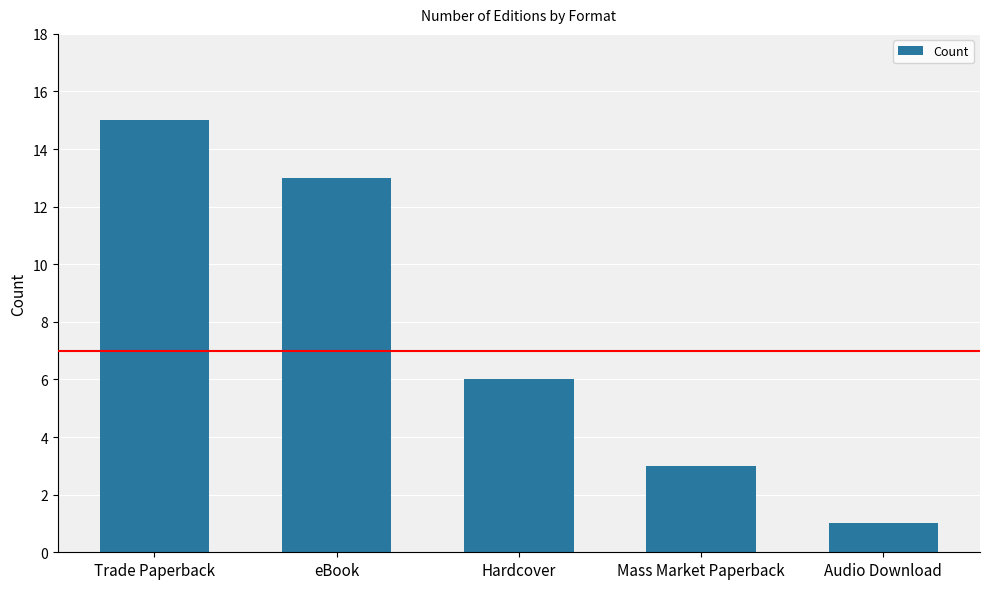

How many bars are there in total?

5